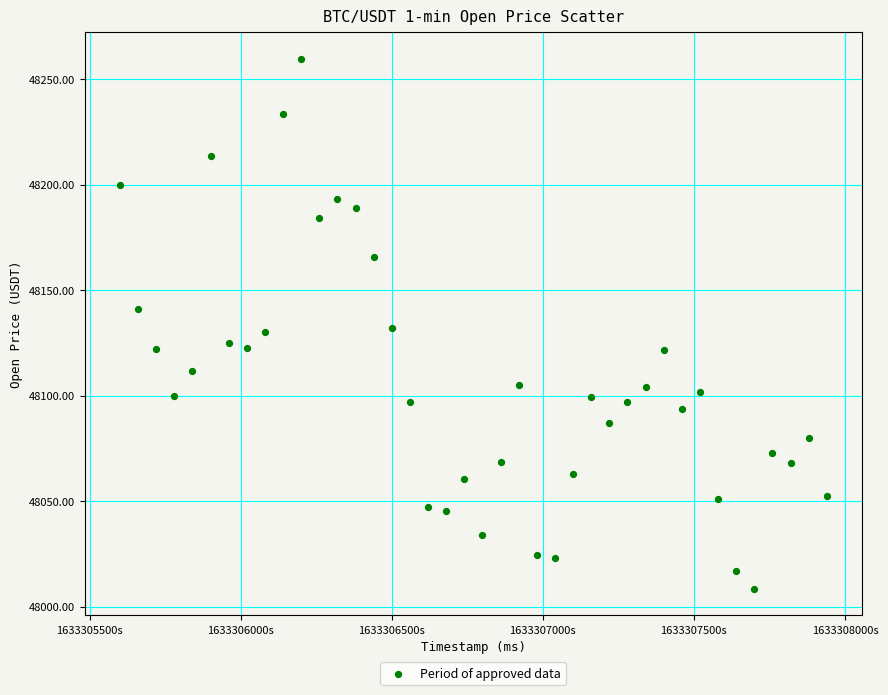

What is the range of X values (max minus min)?

2340000.0